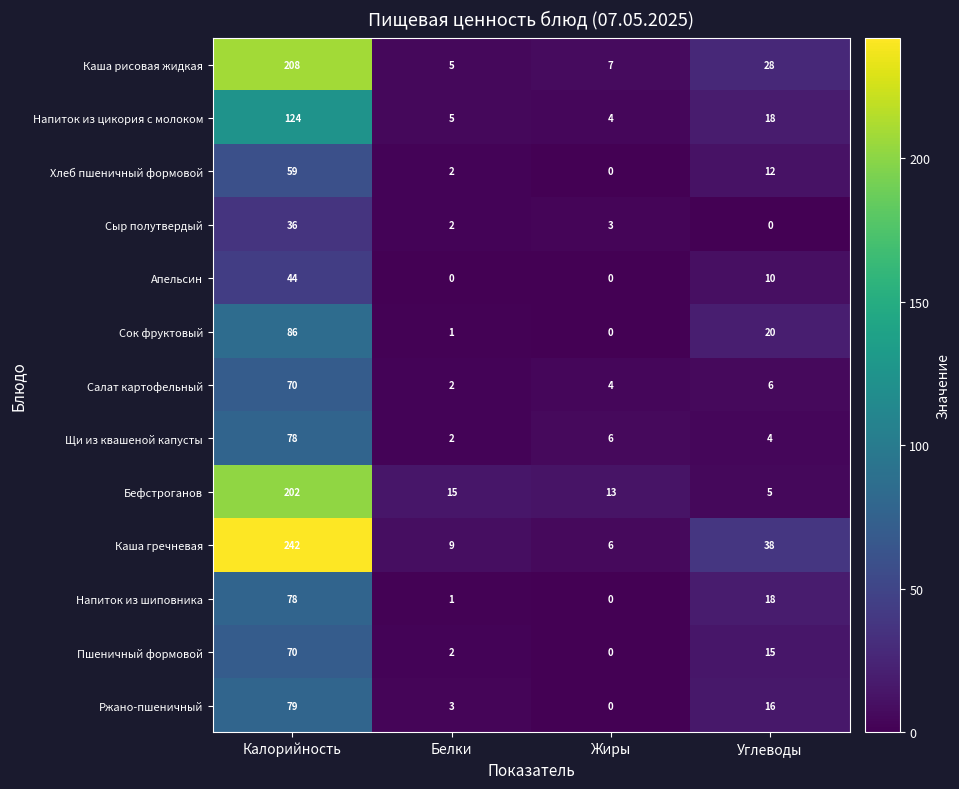

Is the value of Ржано-пшеничный at Калорийность greater than the value of Напиток из шиповника at Жиры?

Yes